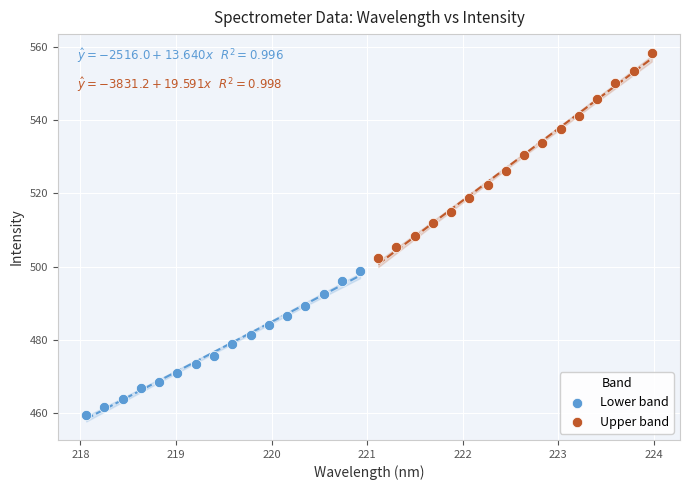

Which series reaches the minimum Y coordinate?

Lower band